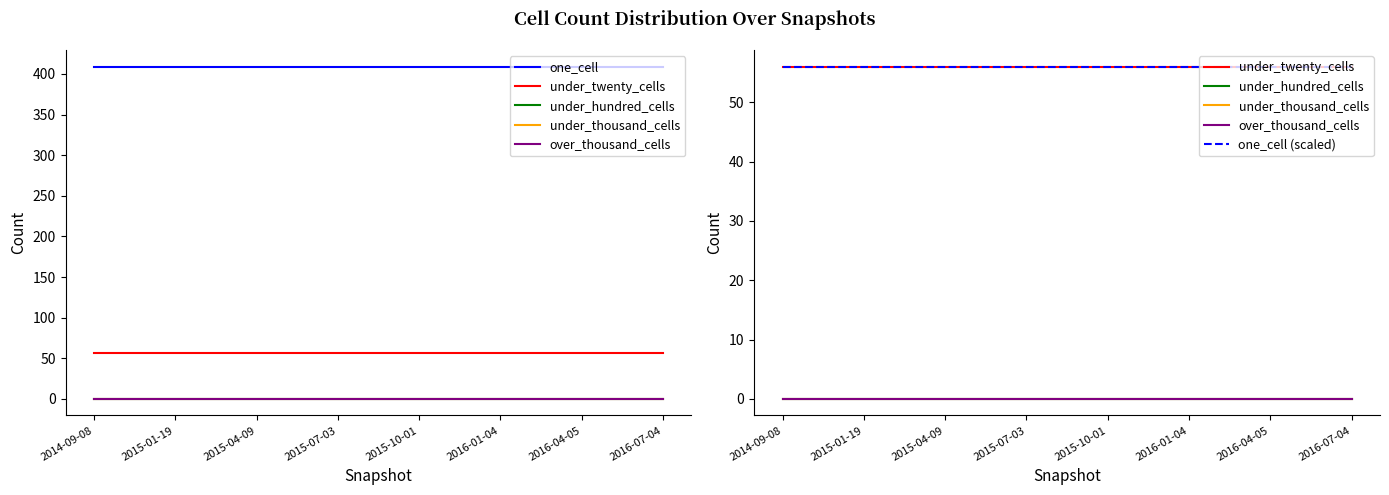

Reading left to right, extract all data points from this chart.

one_cell: 2014-09-08=409	2015-01-19=409	2015-04-09=409	2015-07-03=409	2015-10-01=409	2016-01-04=409	2016-04-05=409	2016-07-04=409
under_twenty_cells: 2014-09-08=56	2015-01-19=56	2015-04-09=56	2015-07-03=56	2015-10-01=56	2016-01-04=56	2016-04-05=56	2016-07-04=56
under_hundred_cells: 2014-09-08=0	2015-01-19=0	2015-04-09=0	2015-07-03=0	2015-10-01=0	2016-01-04=0	2016-04-05=0	2016-07-04=0
under_thousand_cells: 2014-09-08=0	2015-01-19=0	2015-04-09=0	2015-07-03=0	2015-10-01=0	2016-01-04=0	2016-04-05=0	2016-07-04=0
over_thousand_cells: 2014-09-08=0	2015-01-19=0	2015-04-09=0	2015-07-03=0	2015-10-01=0	2016-01-04=0	2016-04-05=0	2016-07-04=0
one_cell (scaled): 2014-09-08=56	2015-01-19=56	2015-04-09=56	2015-07-03=56	2015-10-01=56	2016-01-04=56	2016-04-05=56	2016-07-04=56